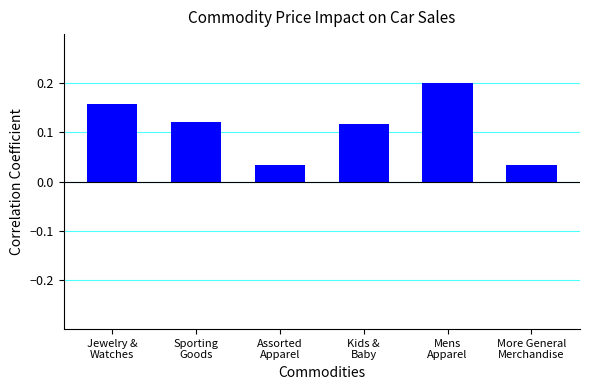

Count the values in the range 0 to 1.

6